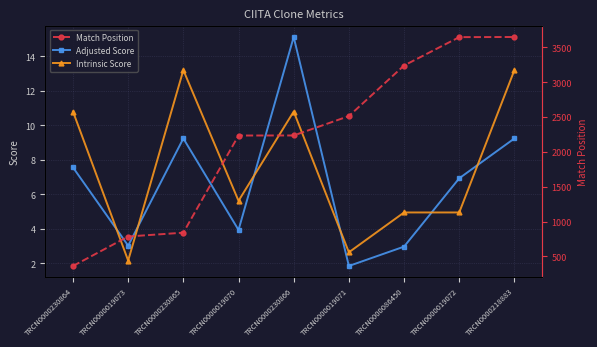

What is the label of the 5th point from the left?

TRCN0000230866